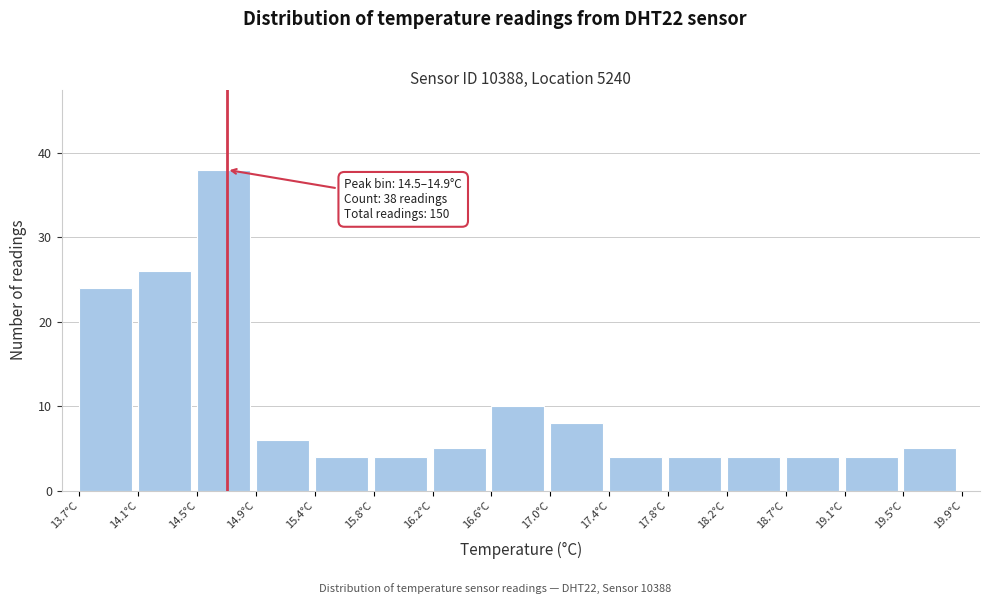

Over which range of the x-axis is the bar tallest?

14.55 to 14.95